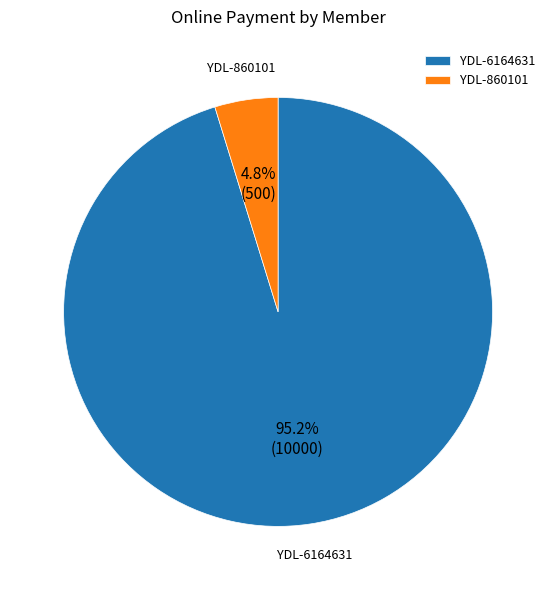

How many slices are in this pie chart?

2